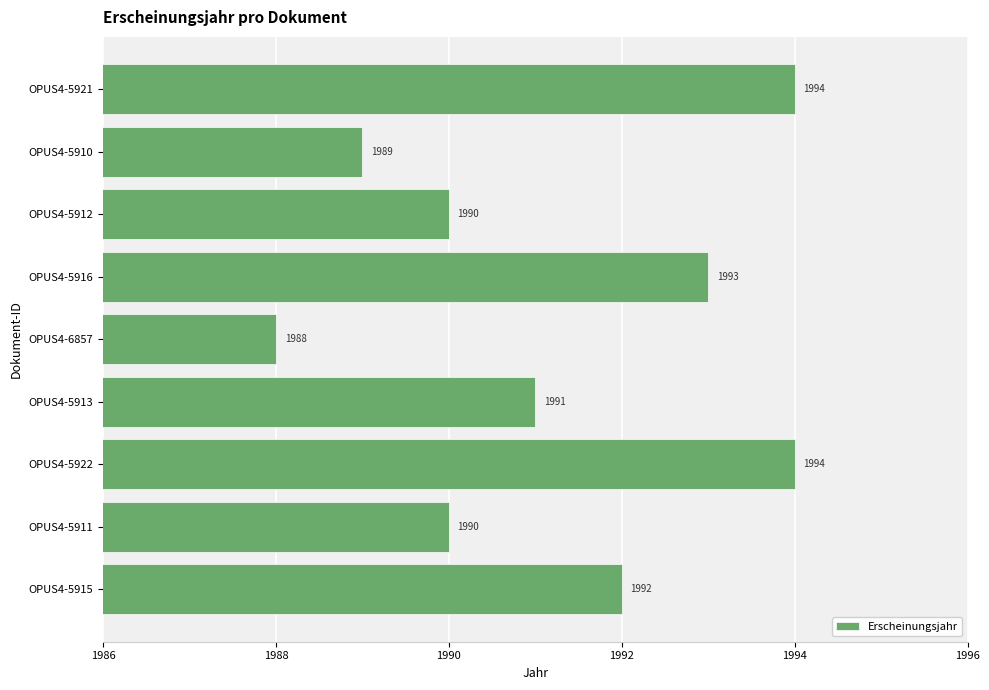

What is the minimum value shown in the chart?

1988